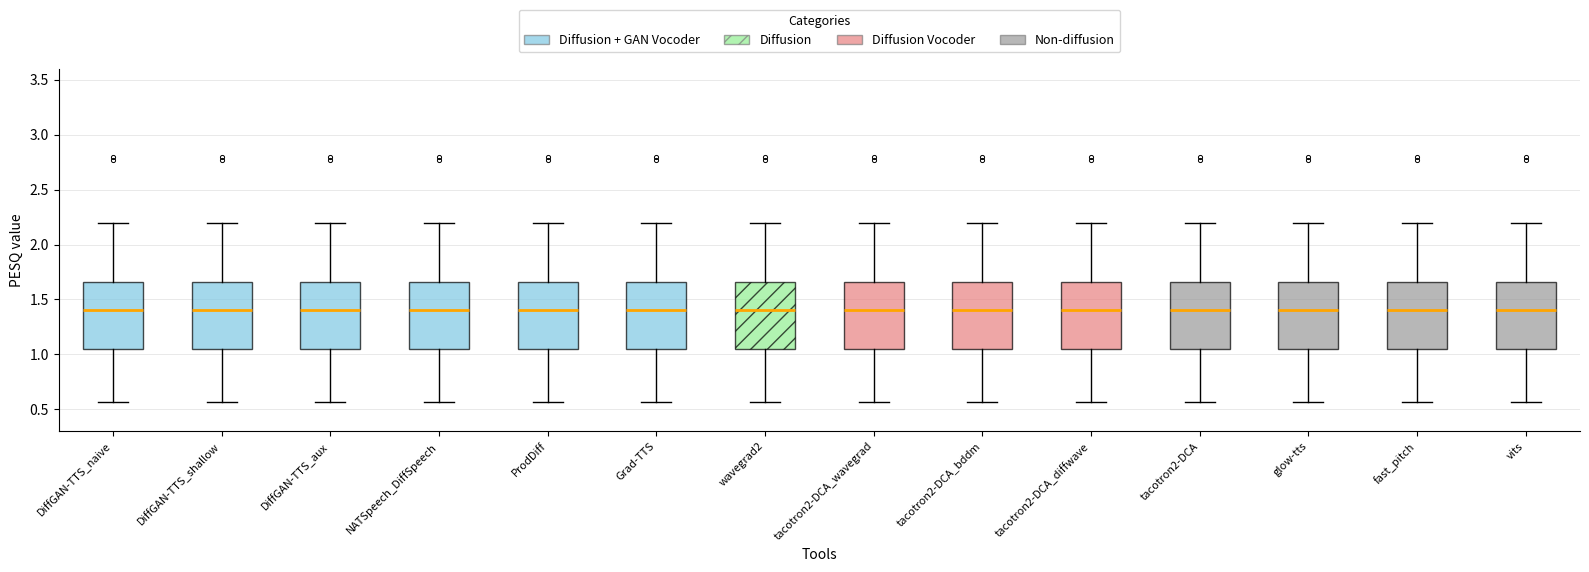

Where does the upper whisker of the box for fast_pitch end on the y-axis? The values are not printed on the chart, so give them approximately, as read against the axis.

2.20